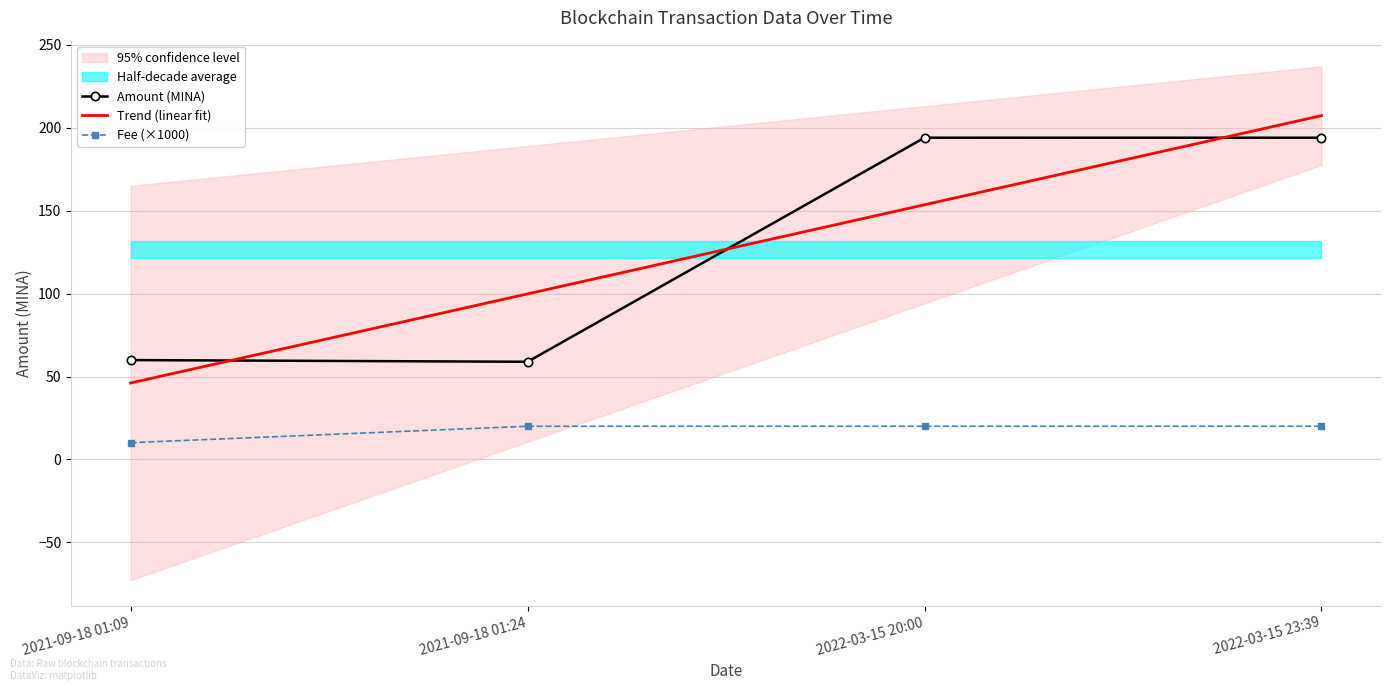

True or false: Fee (×1000) and Amount (MINA) intersect in this chart.

False